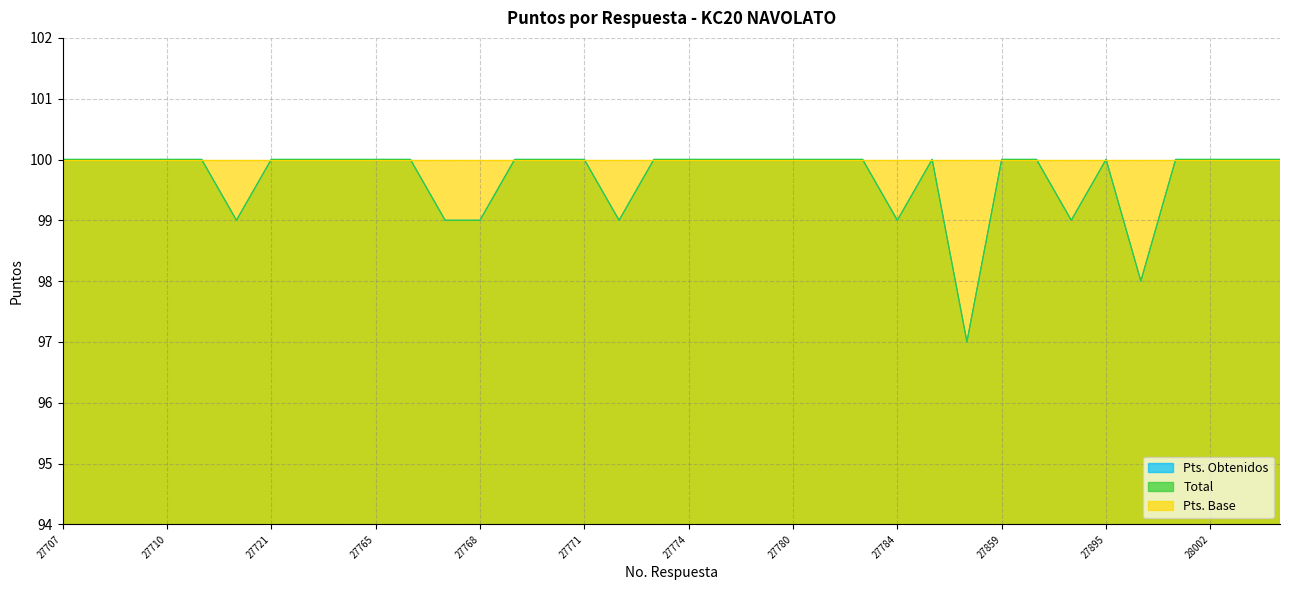

True or false: Total and Pts. Obtenidos intersect in this chart.

False